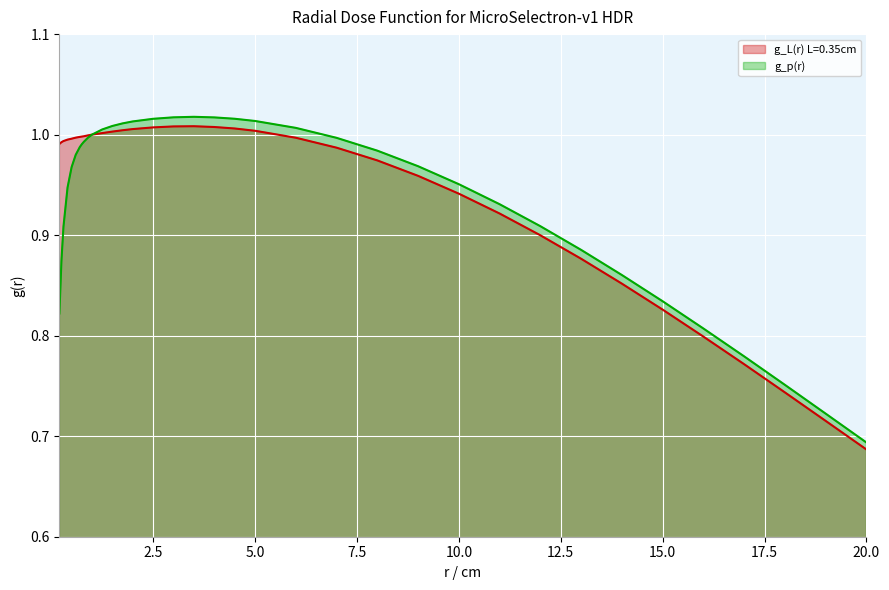

At which category does the chart reach its minimum across all series?

20.0